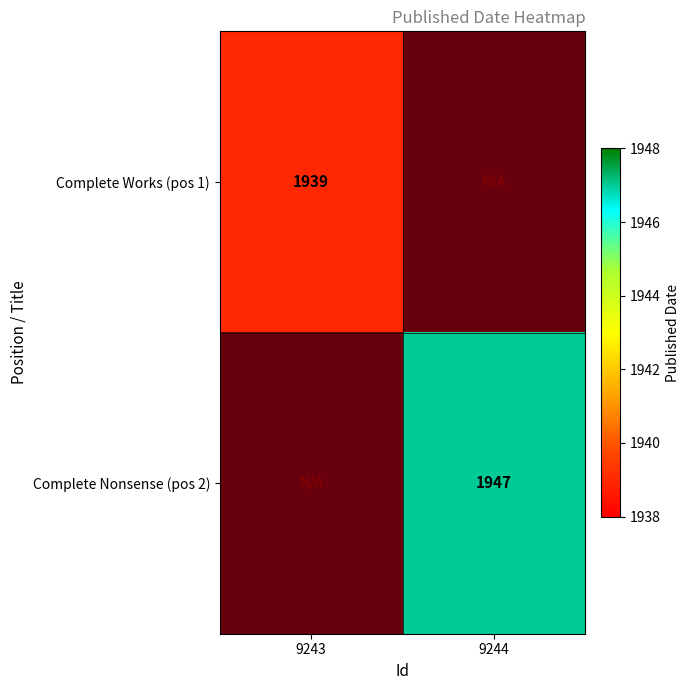

Which category has the lowest value in the Complete Nonsense (pos 2) series?

9243